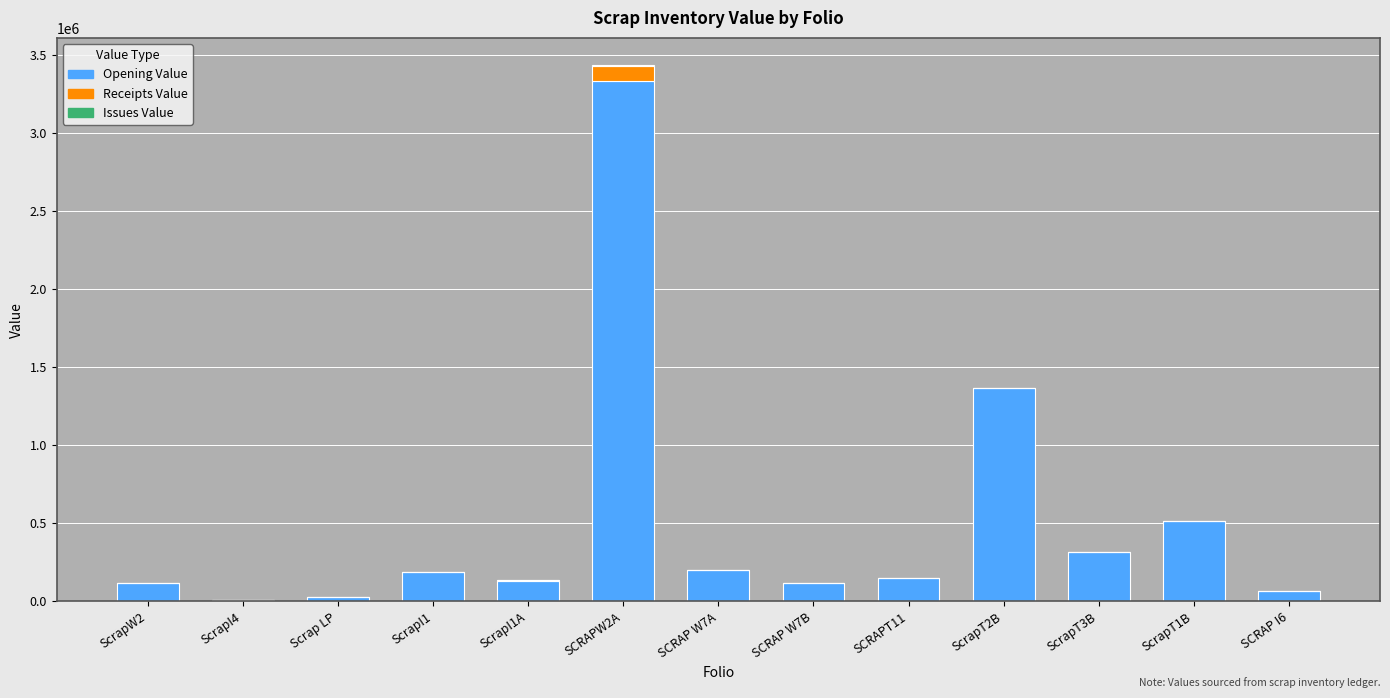

What is the maximum value for Opening Value?

3333475.4